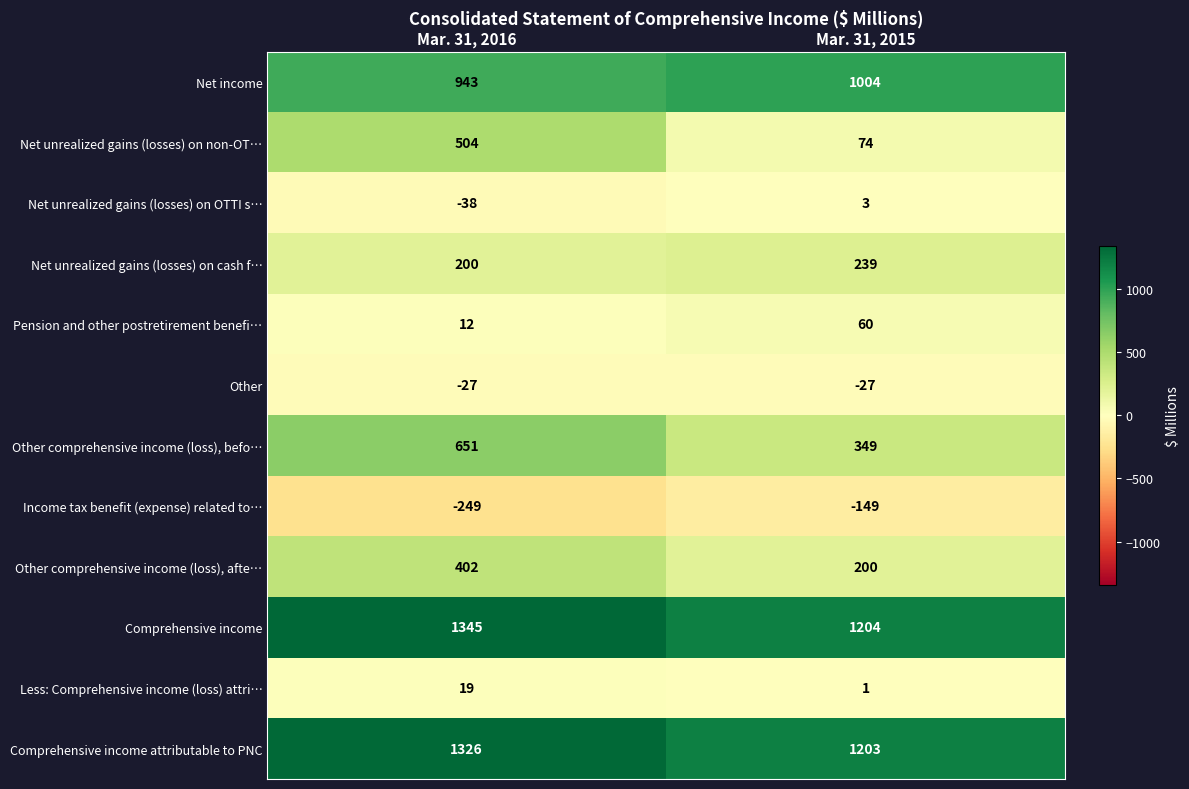

Is it true that Other comprehensive income (loss), afte… equals 581 at Mar. 31, 2016?

False